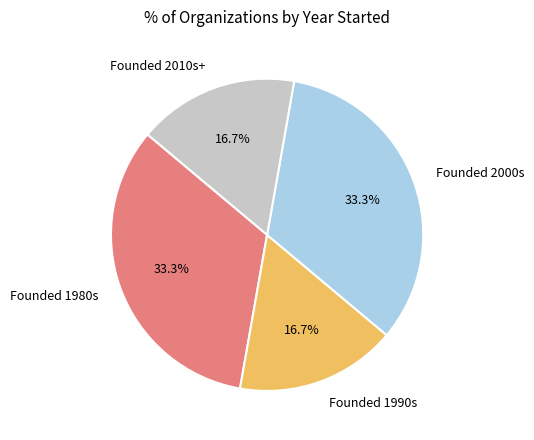

Does any single category account for the majority?

No